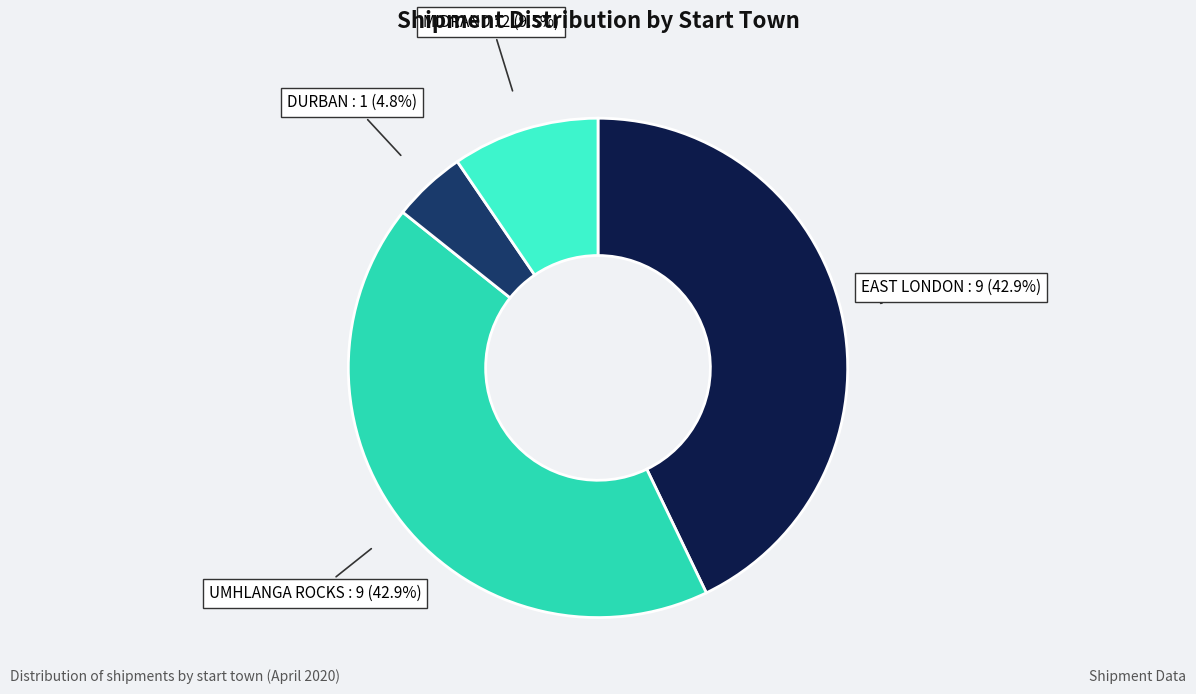

What is the smallest slice in the pie chart?

DURBAN